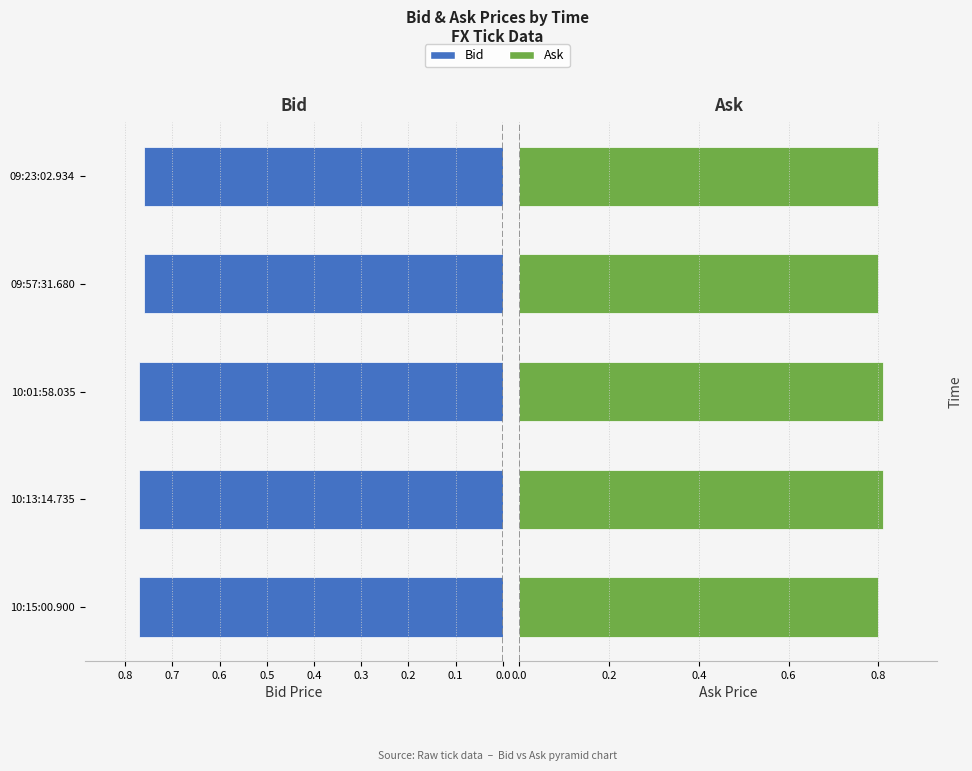

Reading right to left, what are all the values shown in this chart?

Bid: 0.8	0.8	0.8	0.8	0.8
Ask: 0.8	0.8	0.8	0.8	0.8